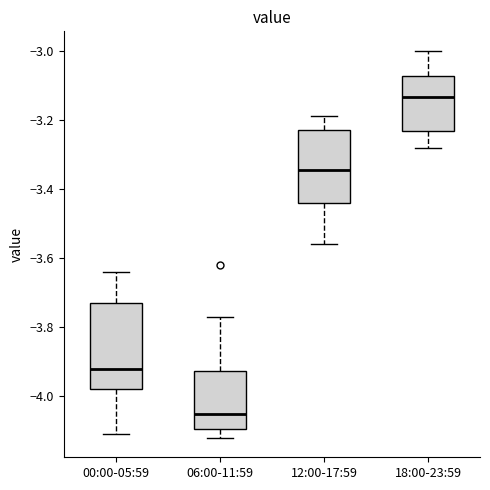

Where does the lower whisker of the box for 12:00-17:59 end on the y-axis? The values are not printed on the chart, so give them approximately, as read against the axis.

-3.56